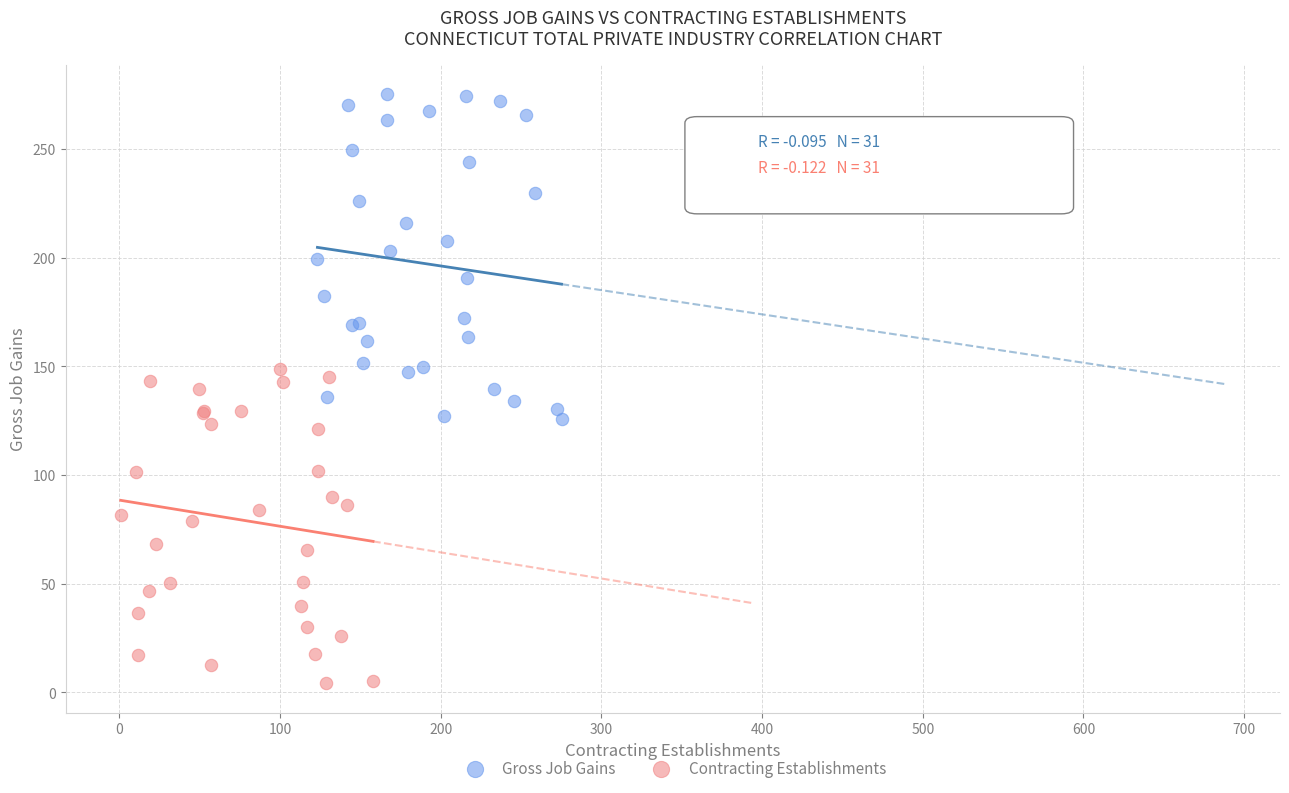

What are all the series names shown in the legend?

Gross Job Gains, Contracting Establishments